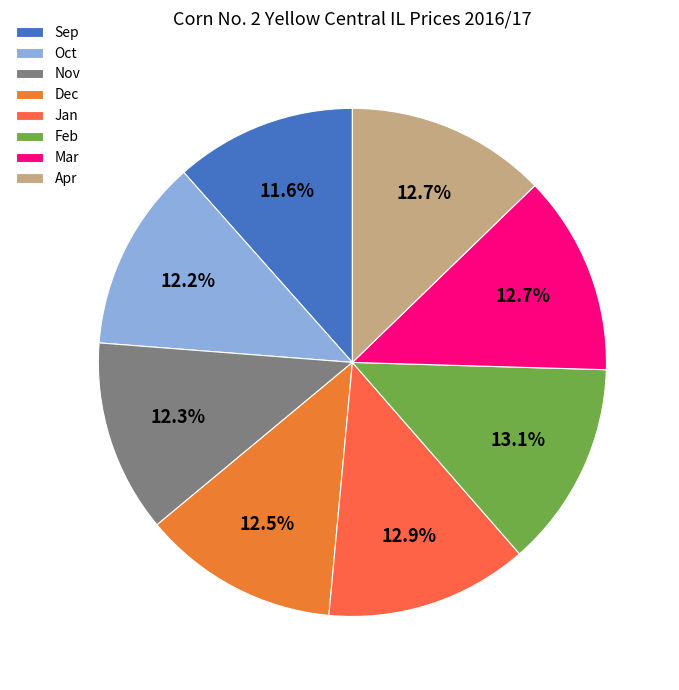

What is the ratio of the value at Sep to the value at Feb?

0.9